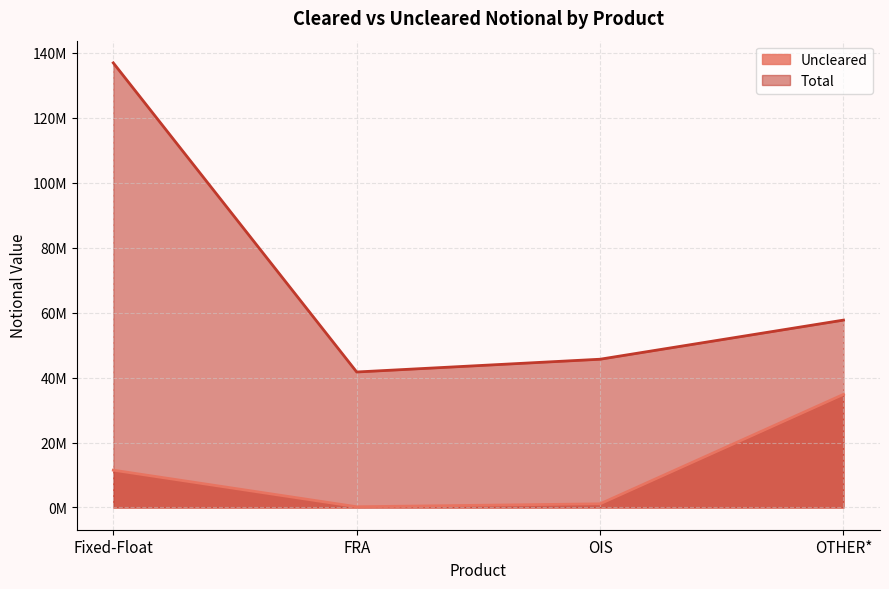

How many lines are shown in the chart?

2